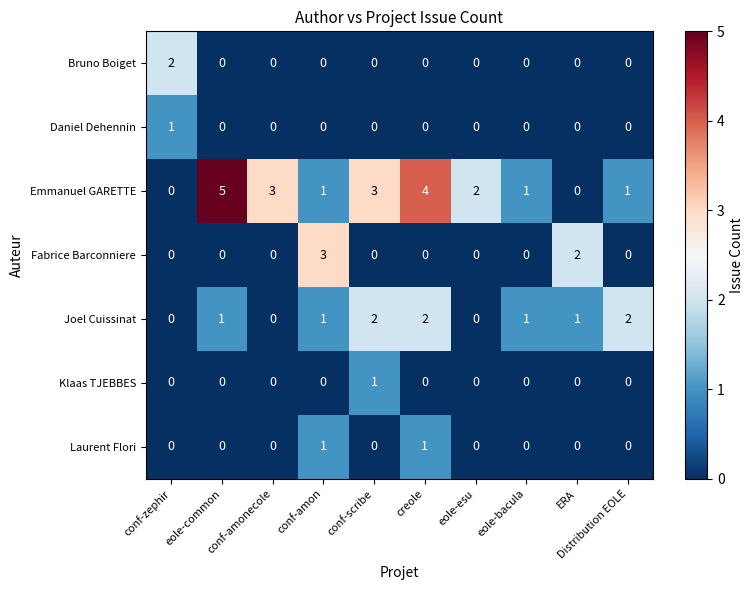

Which category has the highest value across all series?

eole-common